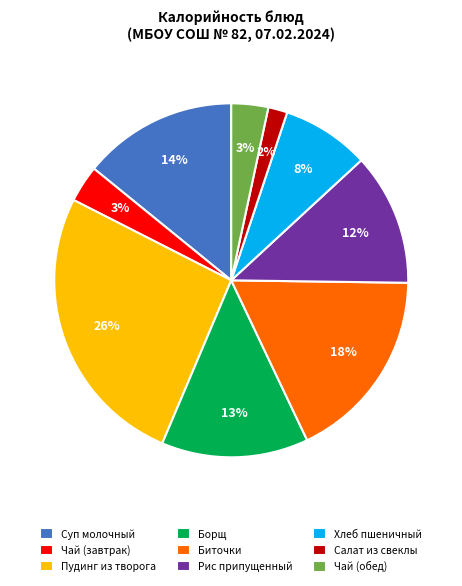

What is the smallest slice in the pie chart?

Салат из свеклы